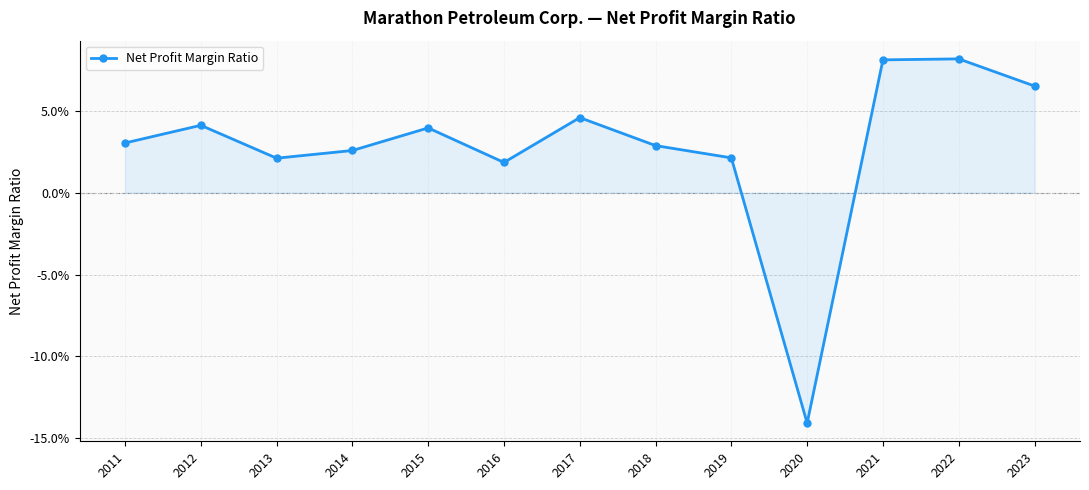

Reading left to right, transcribe all the data shown in this chart.

2011=0.0	2012=0.0	2013=0.0	2014=0.0	2015=0.0	2016=0.0	2017=0.0	2018=0.0	2019=0.0	2020=-0.1	2021=0.1	2022=0.1	2023=0.1